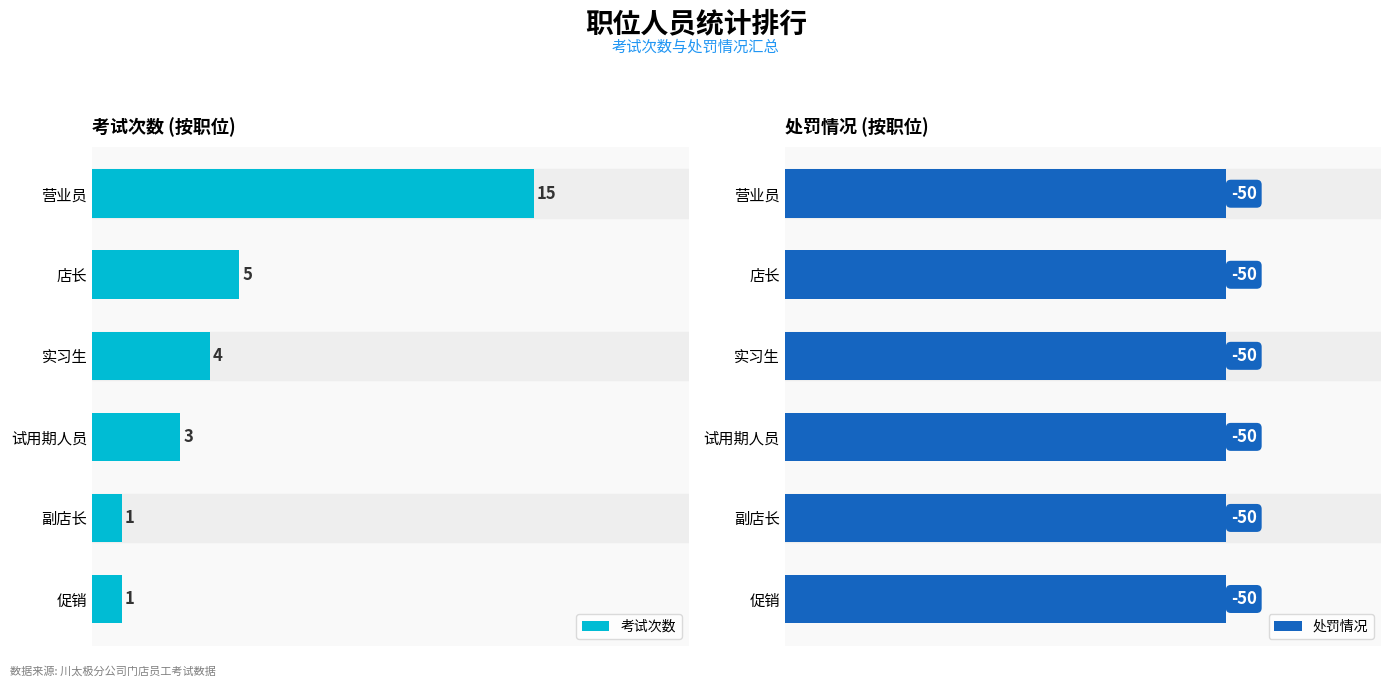

What is the value of the 考试次数 bar at the 4th from the left?

3.0